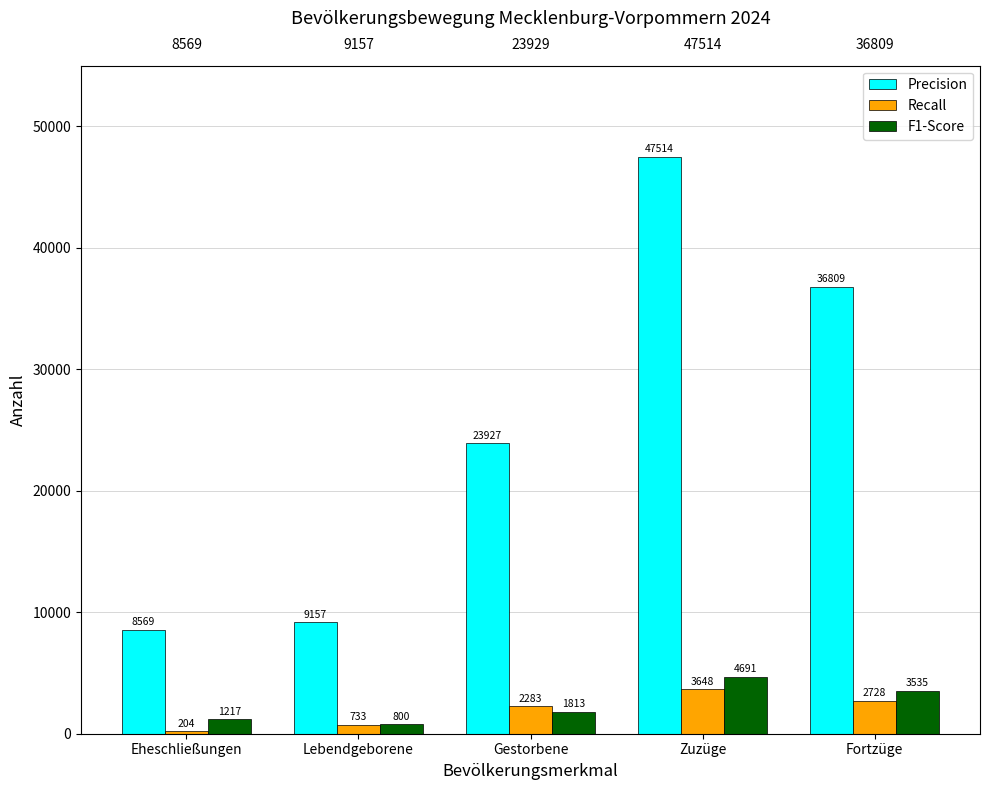

At which label is Precision closest to 28041?

Gestorbene